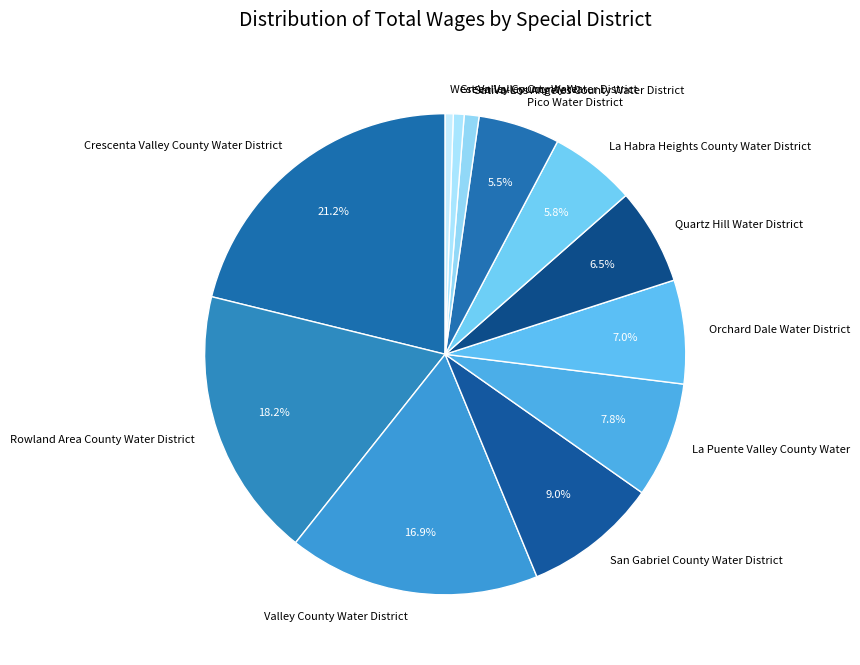

True or false: Sativa-Los Angeles County Water District accounts for 1% of the total.

True